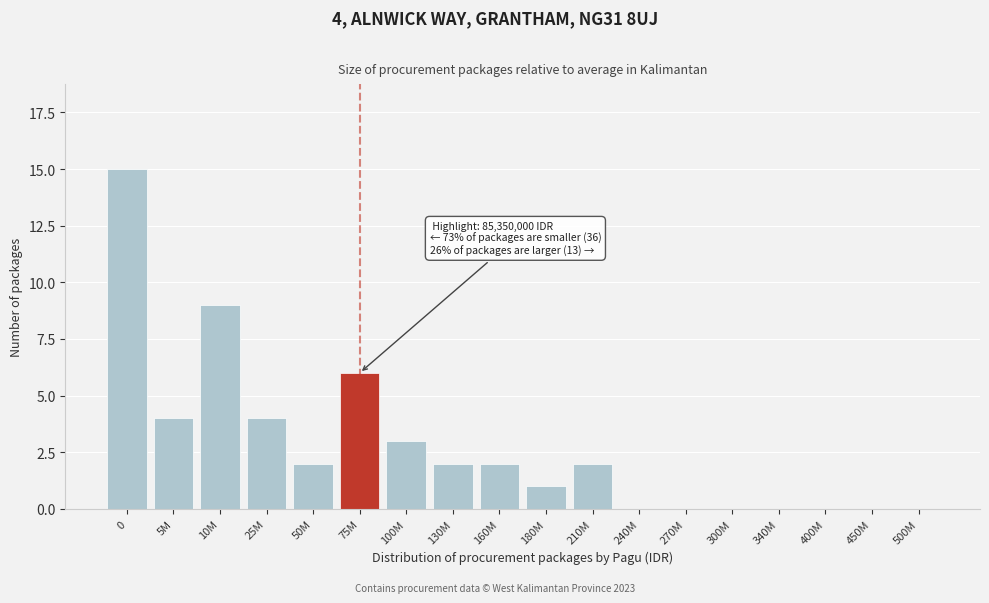

Reading left to right, extract all data points from this chart.

0=15	5M=4	10M=9	25M=4	50M=2	75M=6	100M=3	130M=2	160M=2	180M=1	210M=2	240M=0	270M=0	300M=0	340M=0	400M=0	450M=0	500M=0